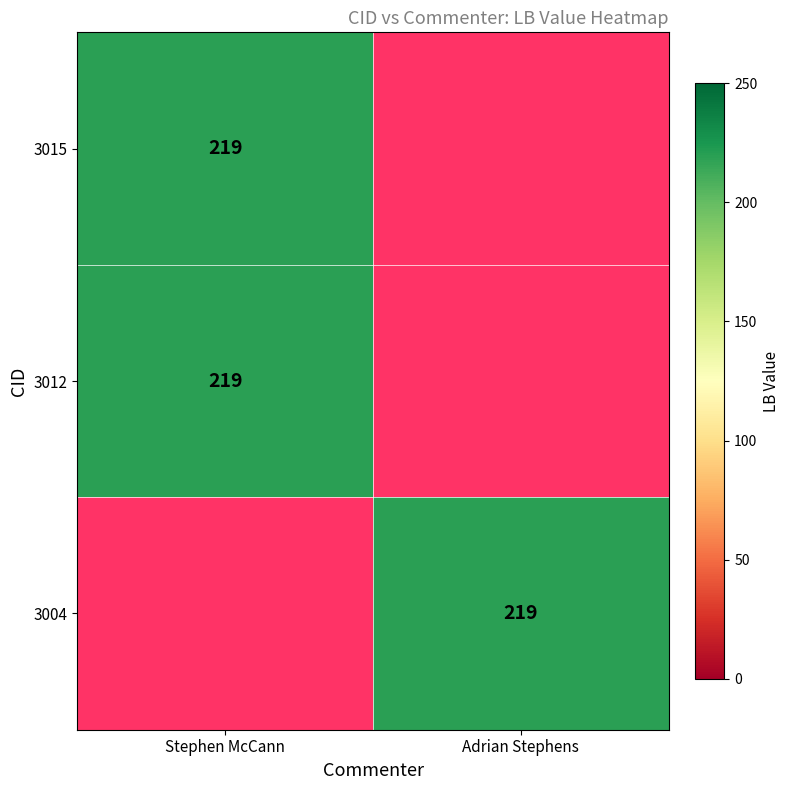

Count the number of categories in the chart.

2